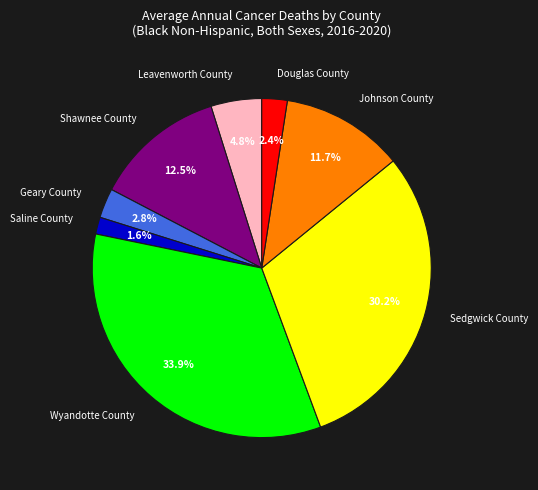

Is it true that Wyandotte County is 24% of the pie?

False